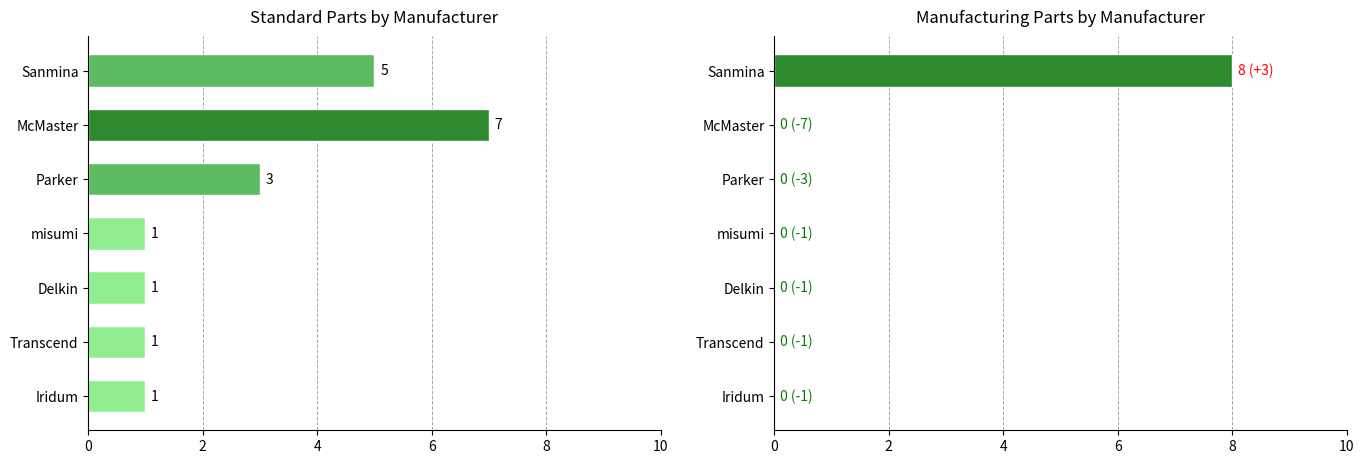

Is it true that Manufacturing equals 0 at 6?

True